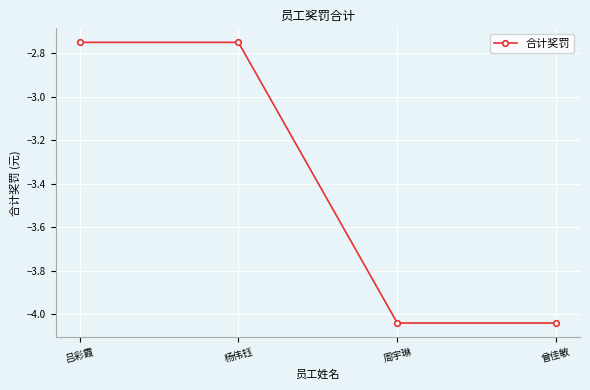

What is the sum of all values?

-13.6